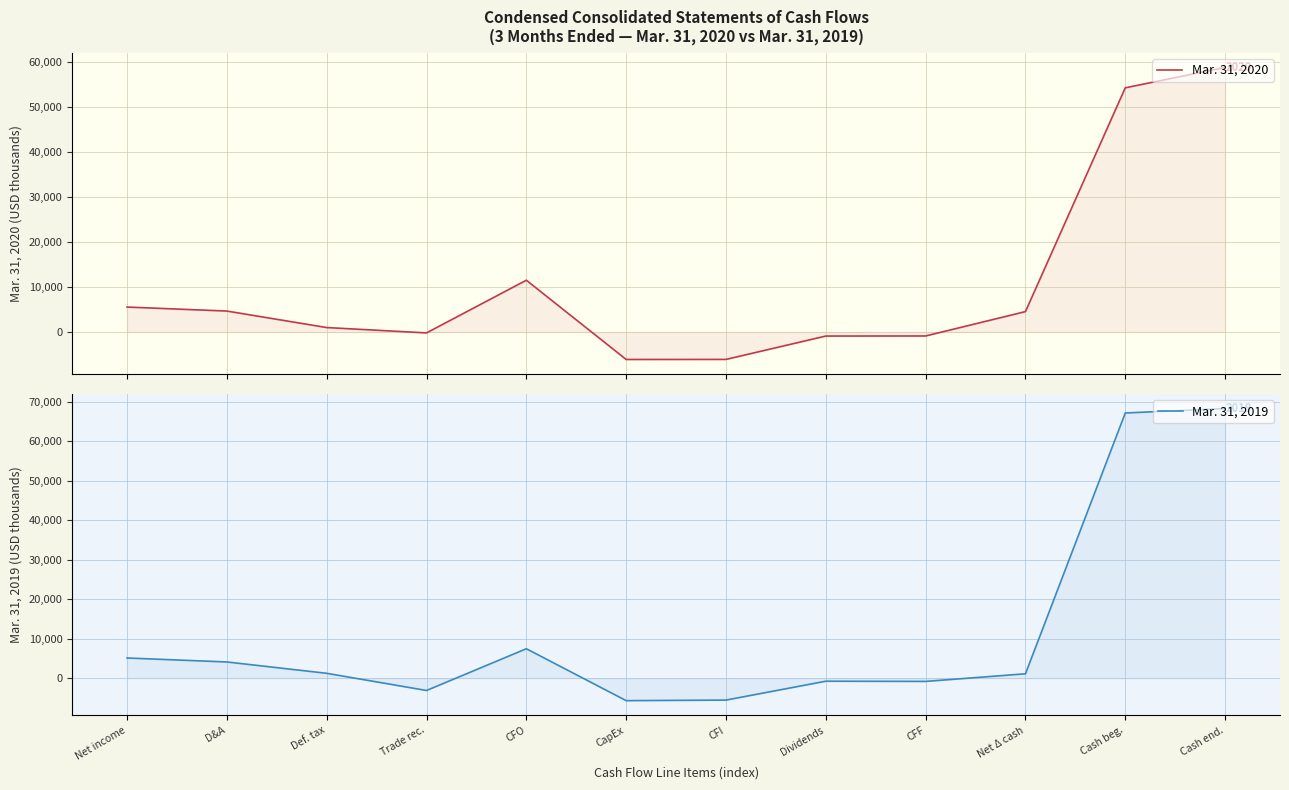

In Mar. 31, 2020, how many points are higher than both neighbors (excluding endpoints)?

1